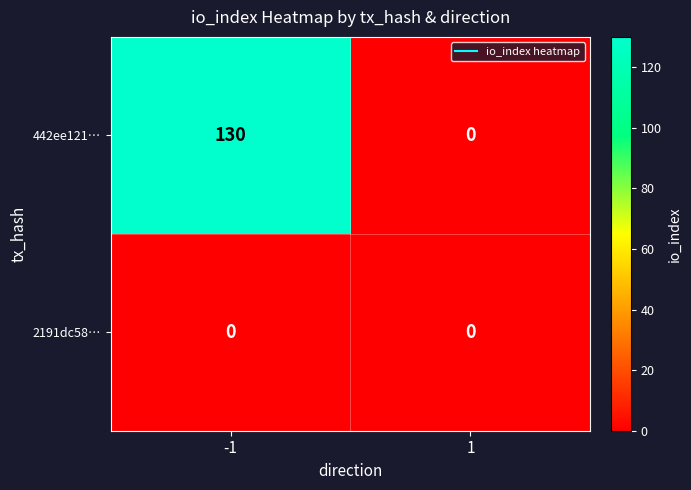

Count the number of categories in the chart.

2